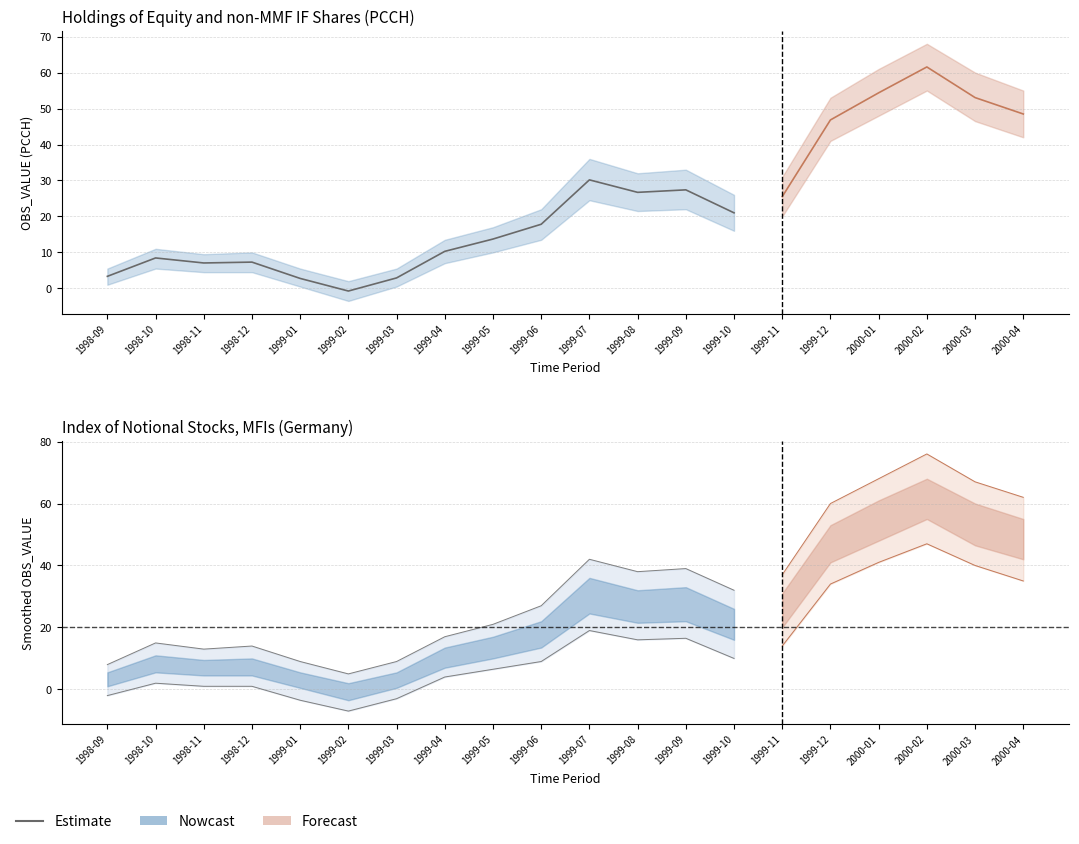

What is the difference between the values at 1999-02 and 1998-09?

3